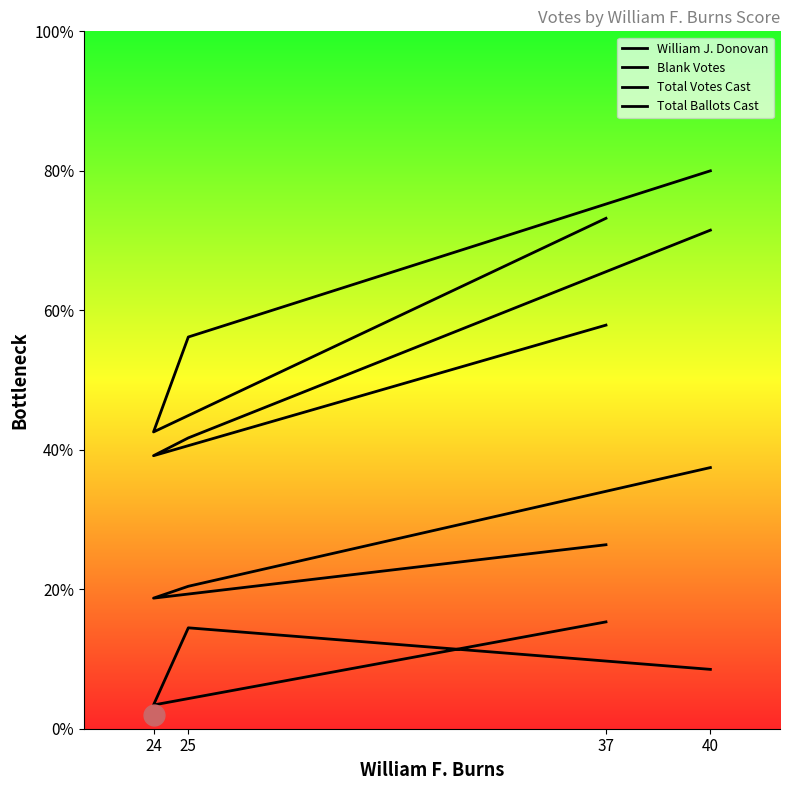

How many data points in Blank Votes are above 14?

2